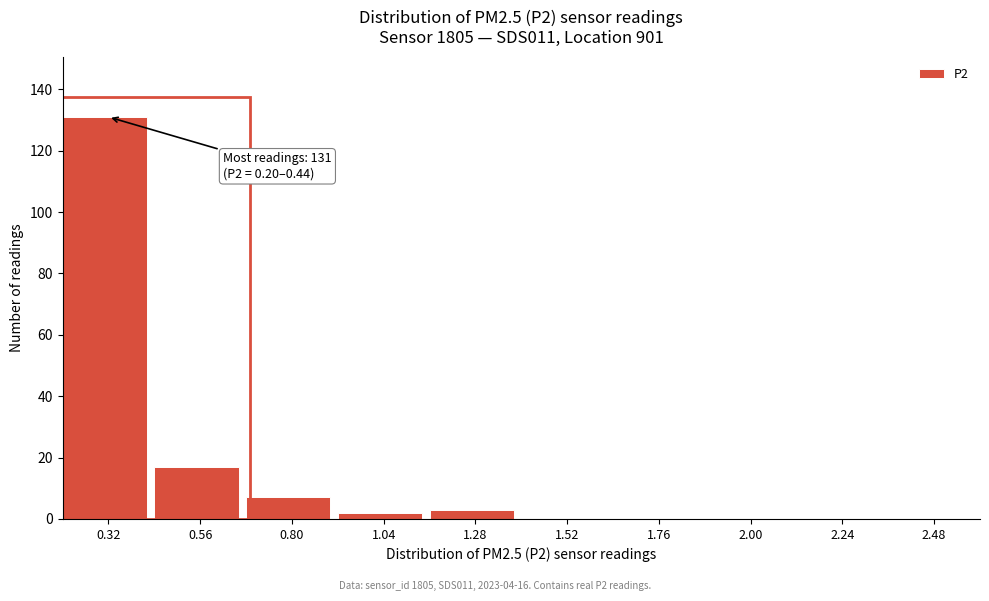

Over which range of the x-axis is the bar tallest?

0.20 to 0.44